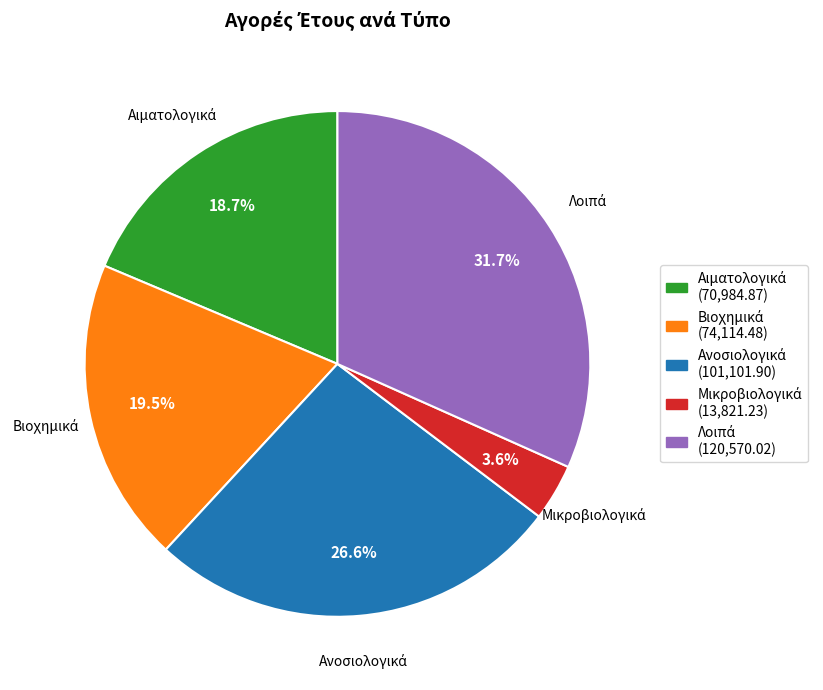

Is there a majority slice in this chart?

No